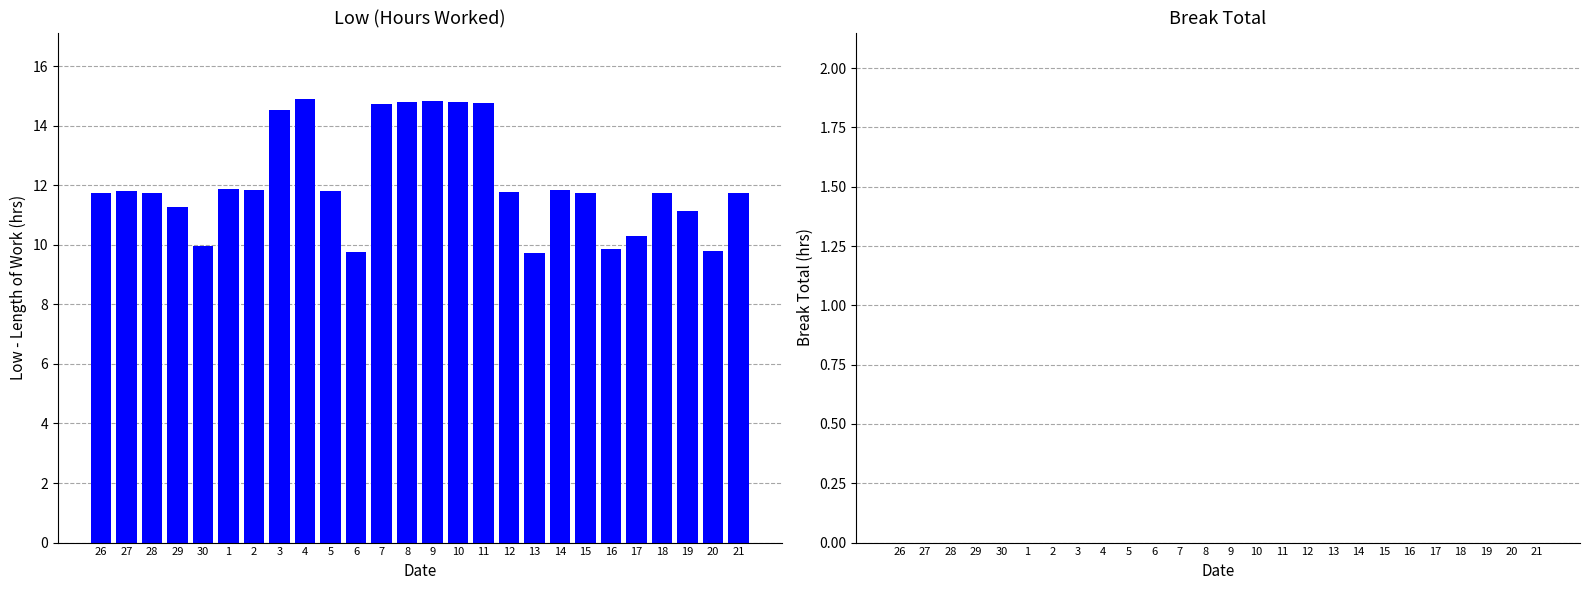

Count the number of data series in this chart.

1